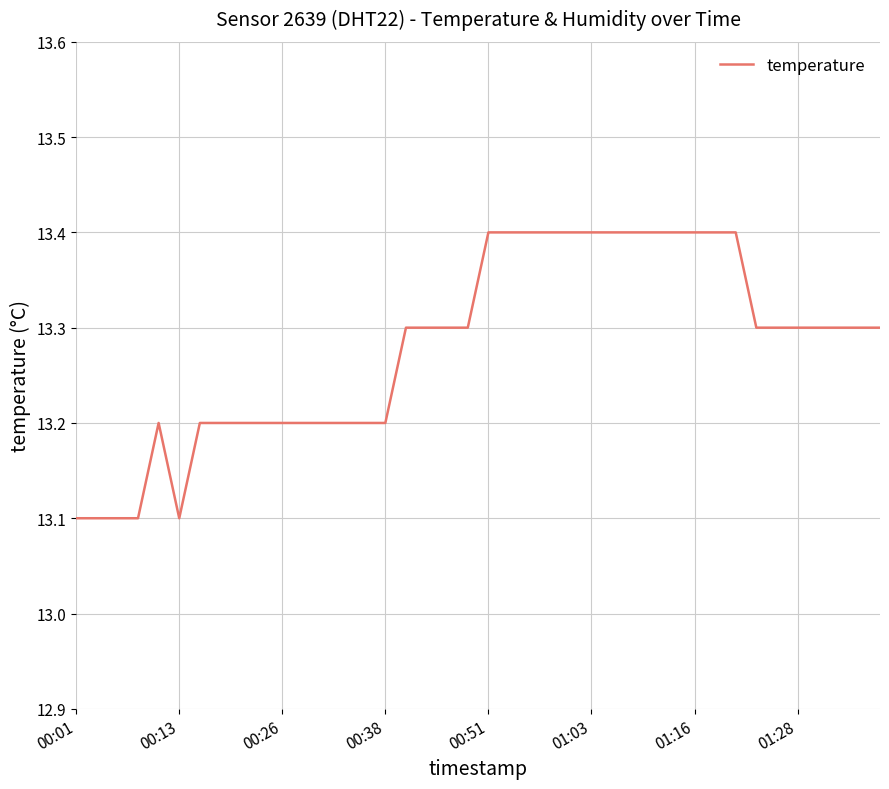

What is the average value?

13.3